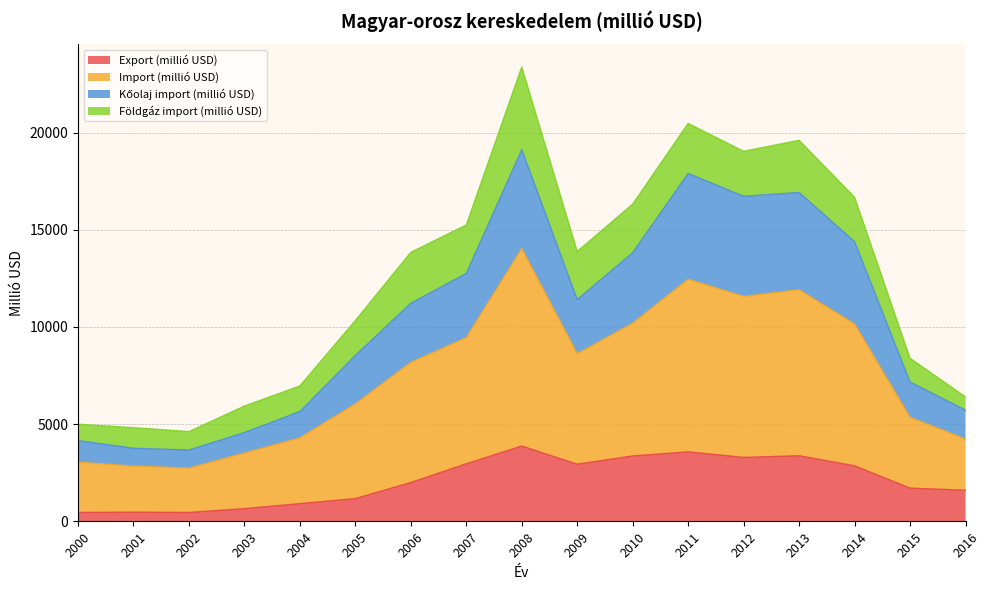

What is the difference between the Export (millió USD) values at 2003 and 2015?

1054.2